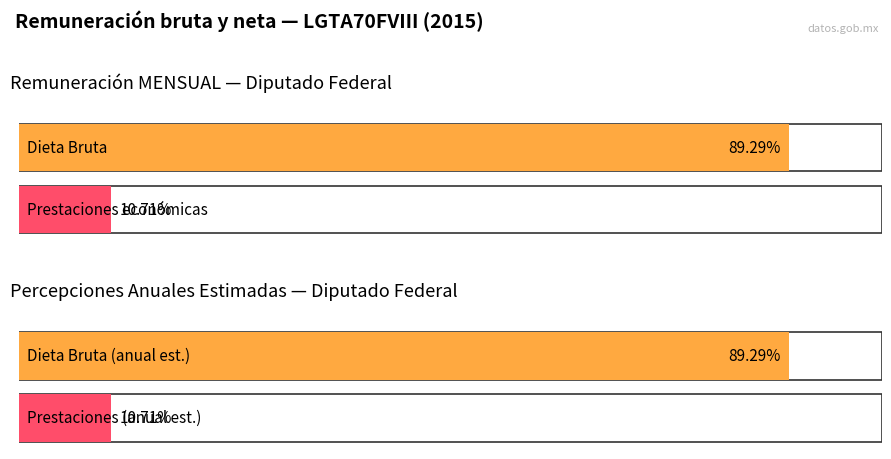

Which series has the widest spread of values?

Dieta Bruta